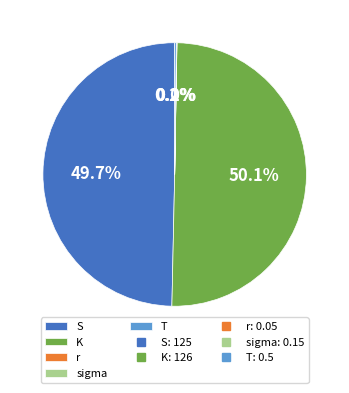

To the nearest percent, what is the average slice percentage?

20%